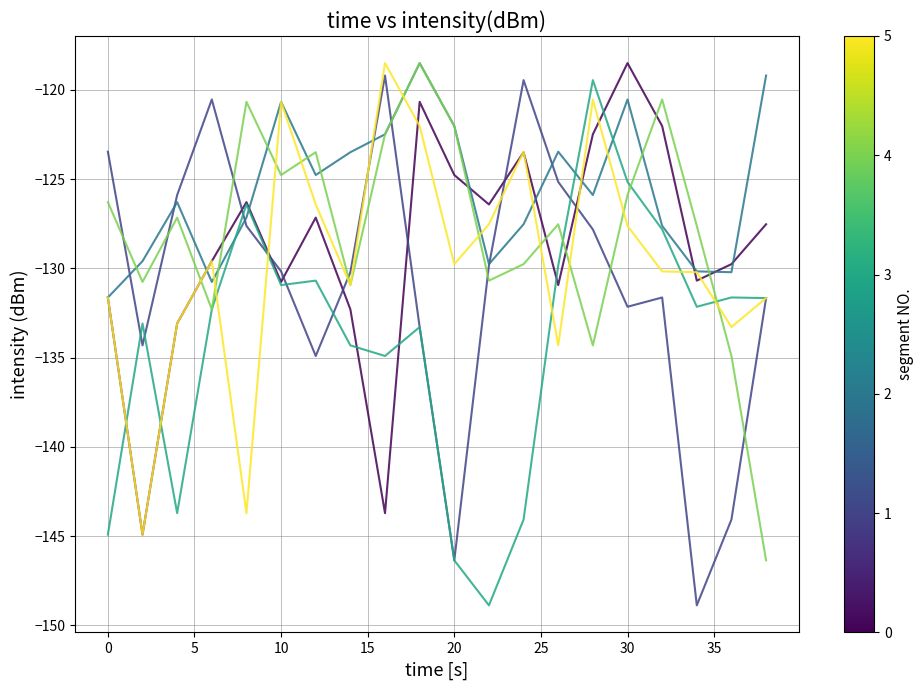

What is the greatest value displayed?

-118.5